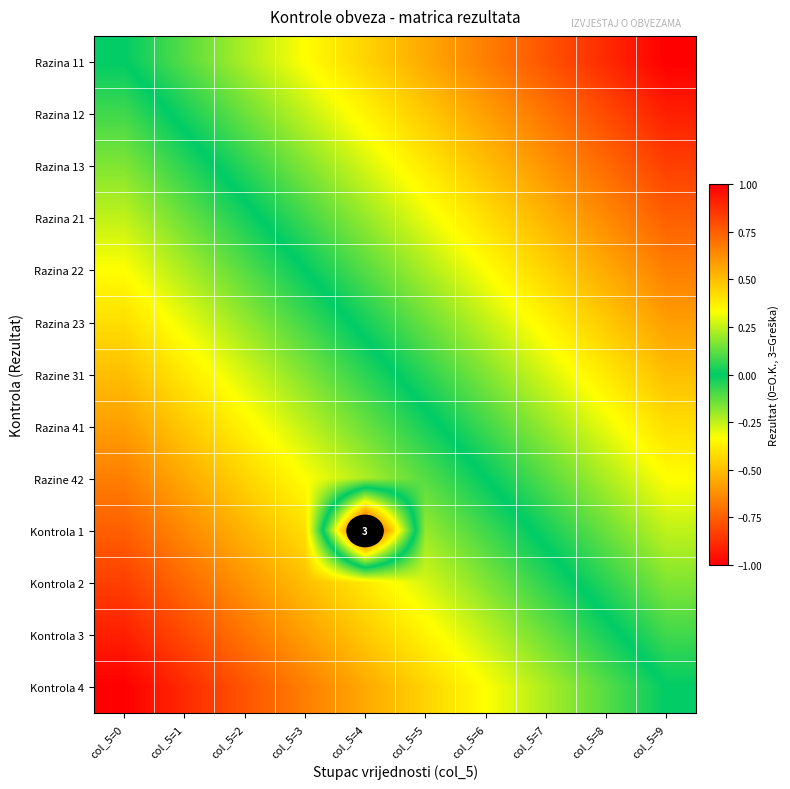

What is the difference between the Kontrola 4 values at col_5=1 and col_5=0?

0.1